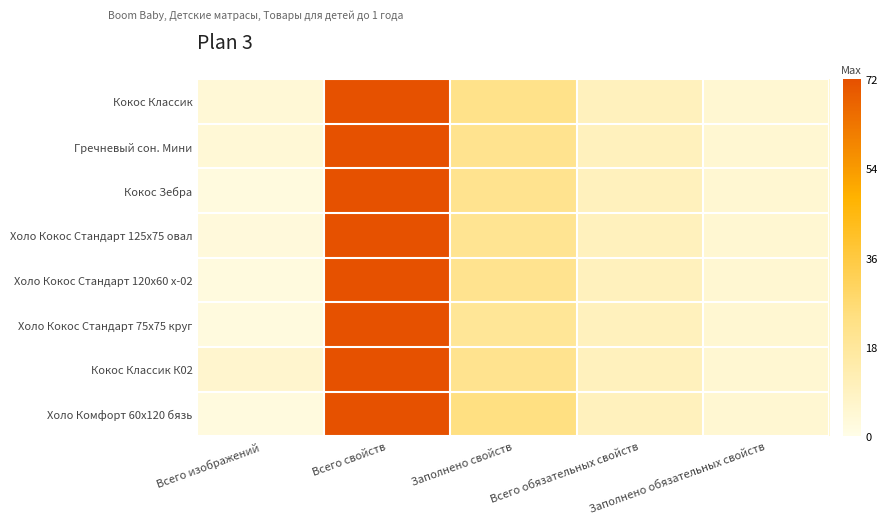

Which series has the largest range (max minus min)?

Кокос Зебра